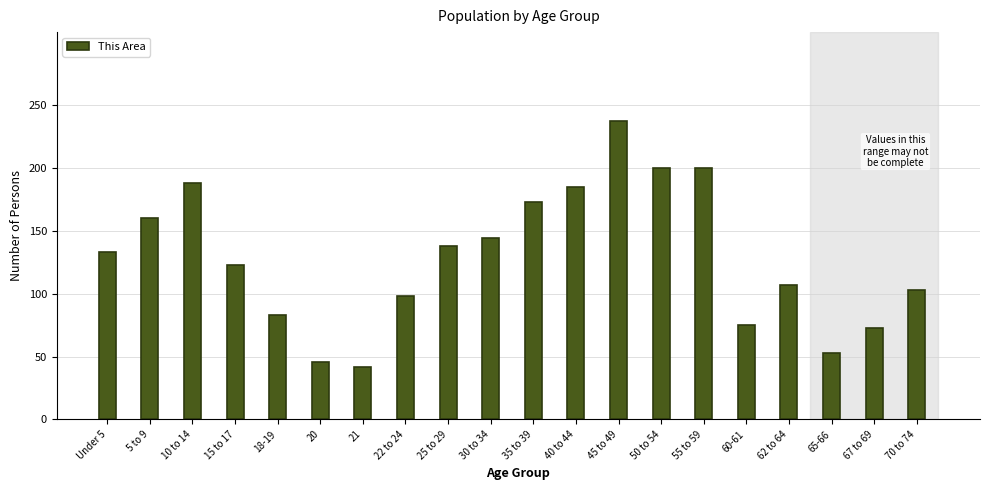

Reading left to right, list all the values displayed in this chart.

133	160	188	123	83	46	42	98	138	144	173	185	237	200	200	75	107	53	73	103